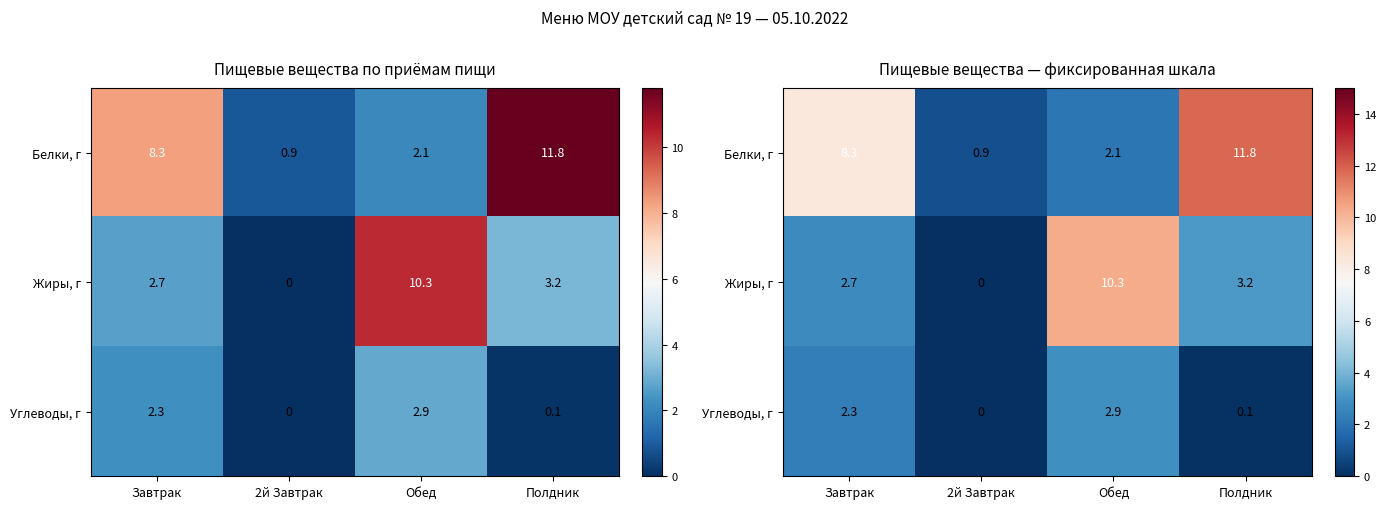

Is it true that Углеводы, г equals -0.9 at 2й Завтрак?

False